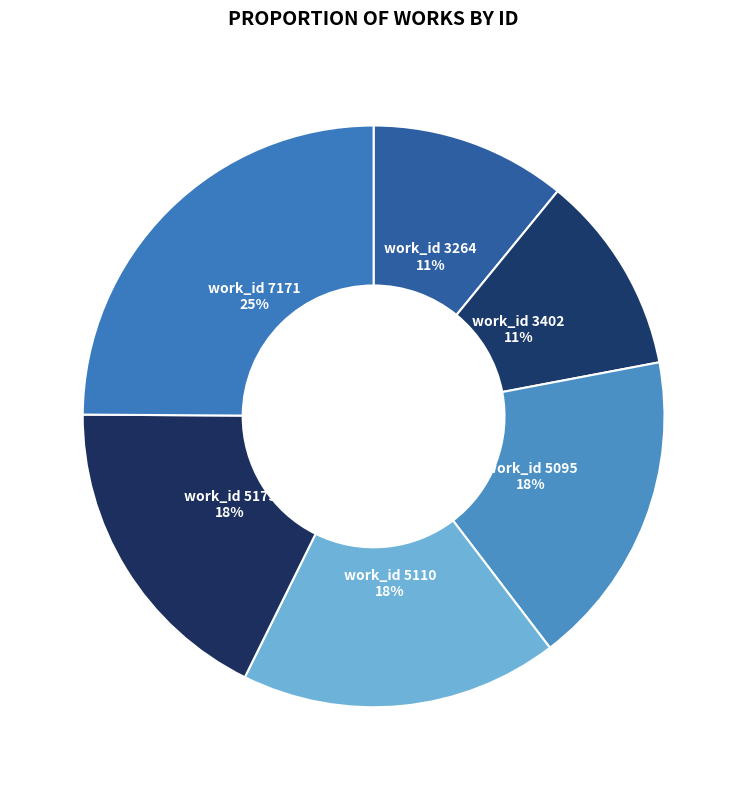

Approximately how many times larger is the value at work_id 3402 compared to work_id 5110?

0.6